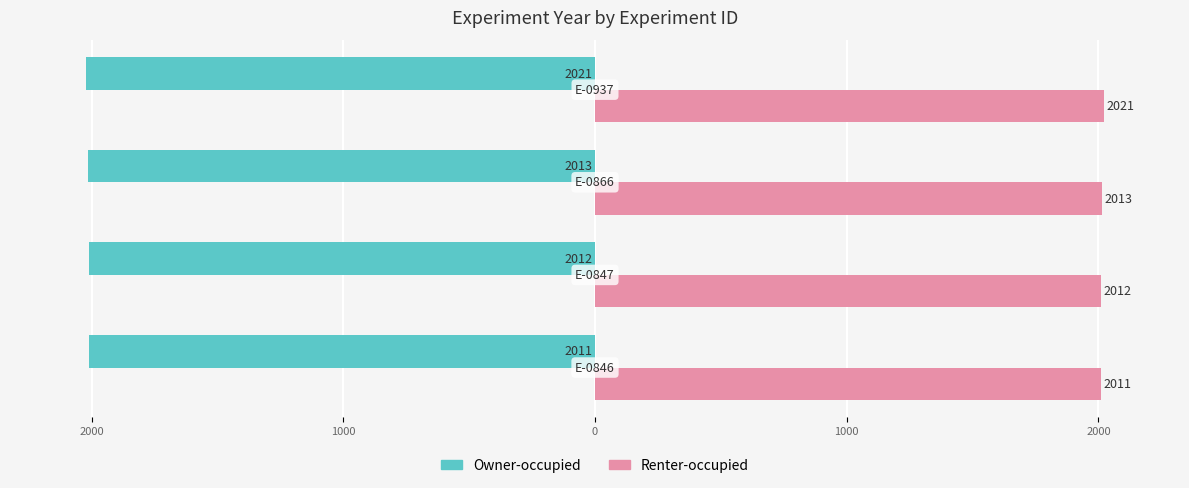

What are all the series names shown in the legend?

Owner-occupied, Renter-occupied